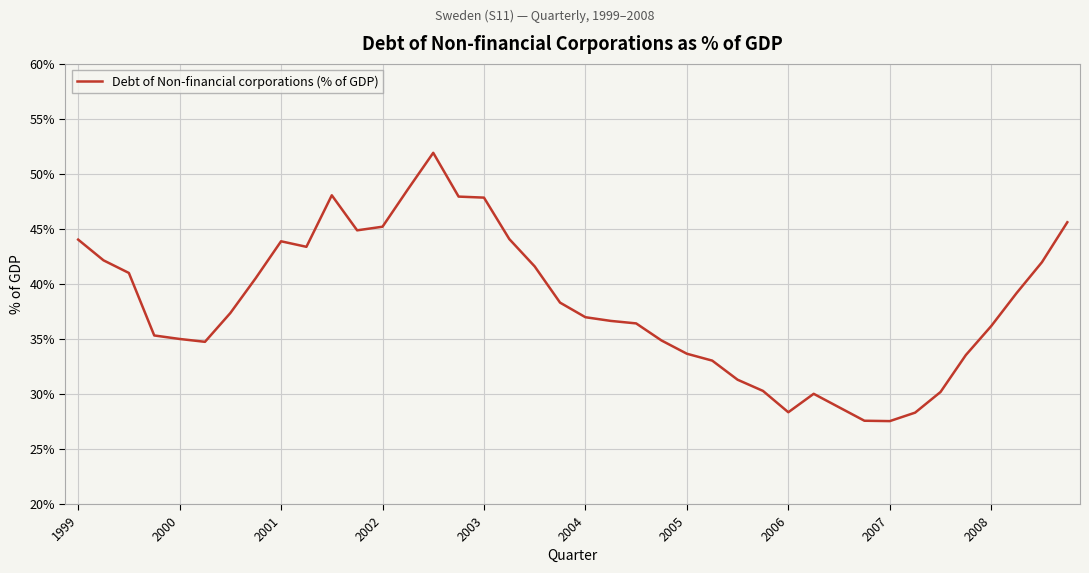

What is the greatest value displayed?

51.9